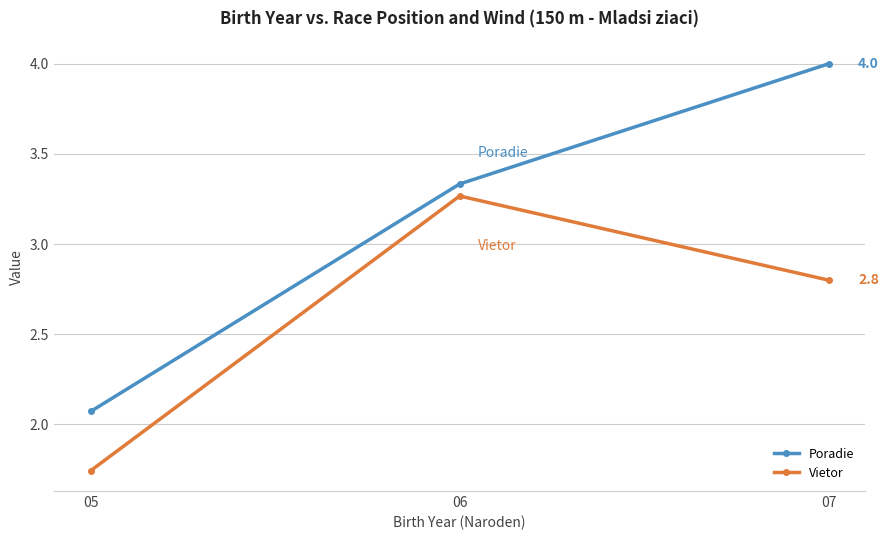

Is the value of Poradie at 07 greater than the value of Vietor at 07?

Yes